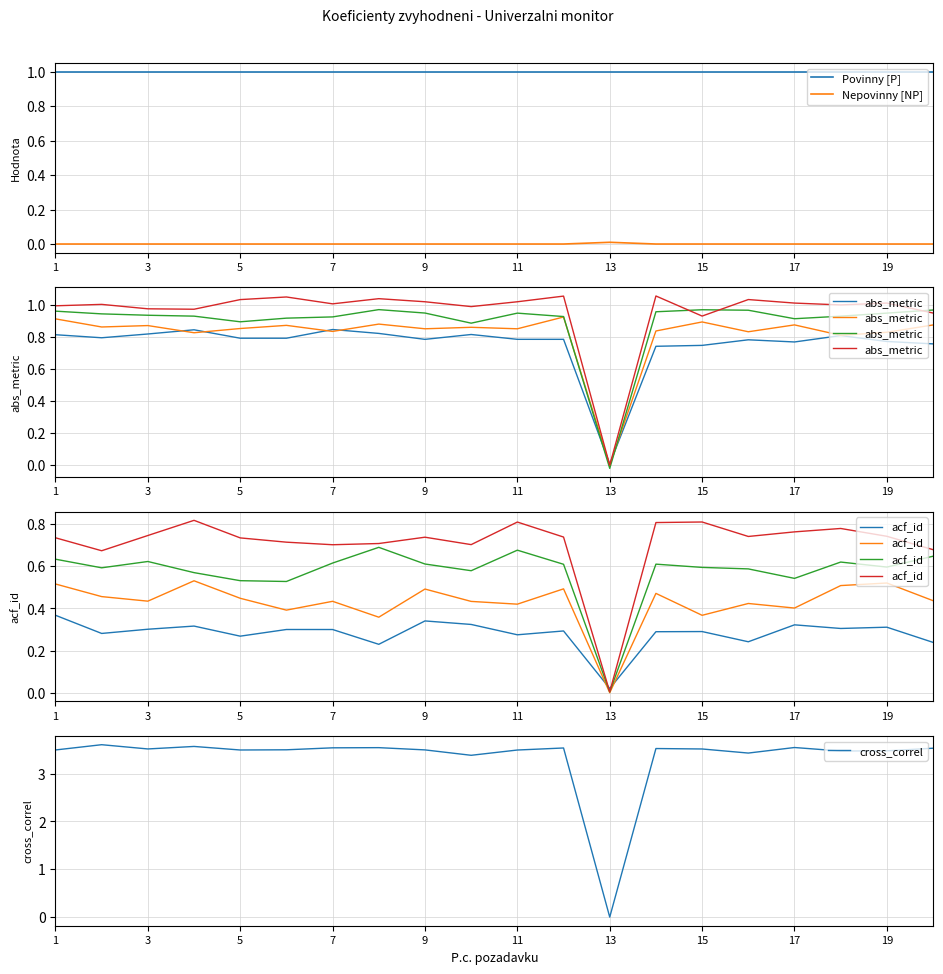

True or false: Povinny [P] and Nepovinny [NP] intersect in this chart.

False